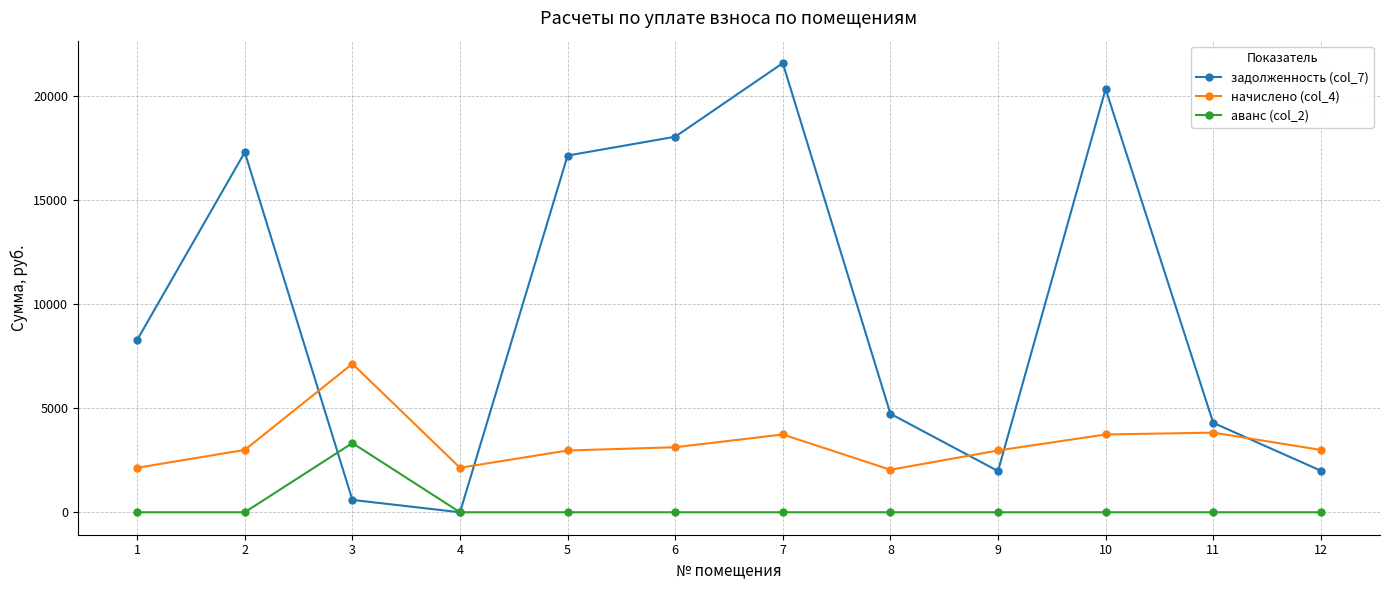

True or false: аванс (col_2) and начислено (col_4) cross at least once.

False